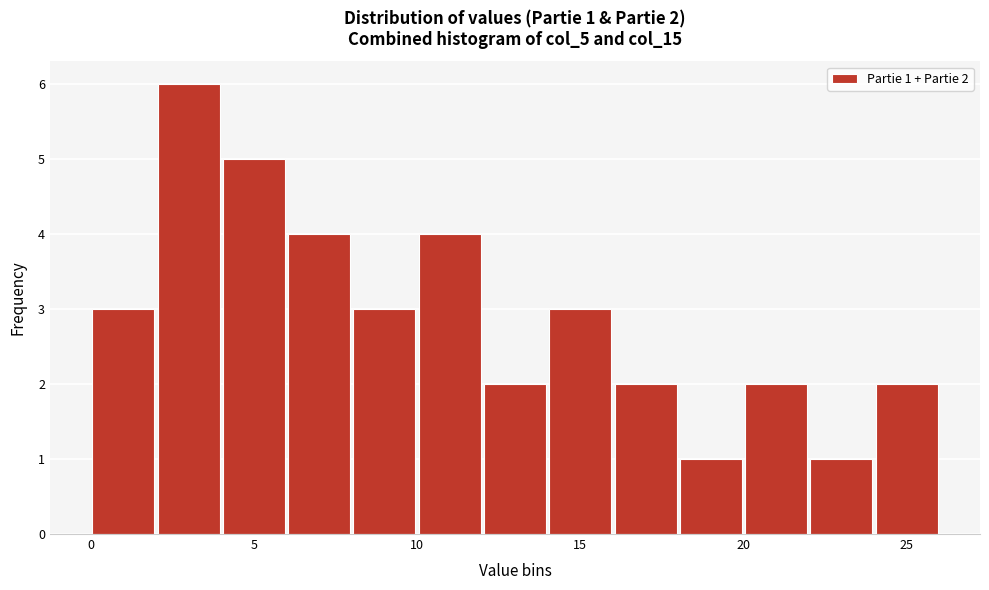

Over which range of the x-axis is the bar tallest?

2 to 4